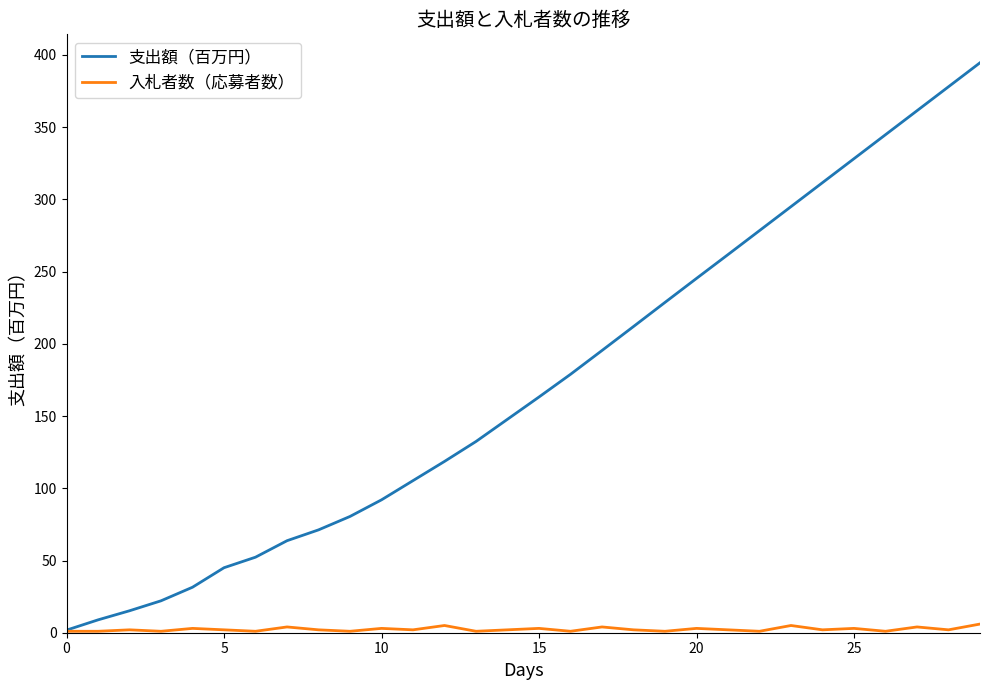

Rank the series by their average value, from highest to lowest.

支出額（百万円）, 入札者数（応募者数）